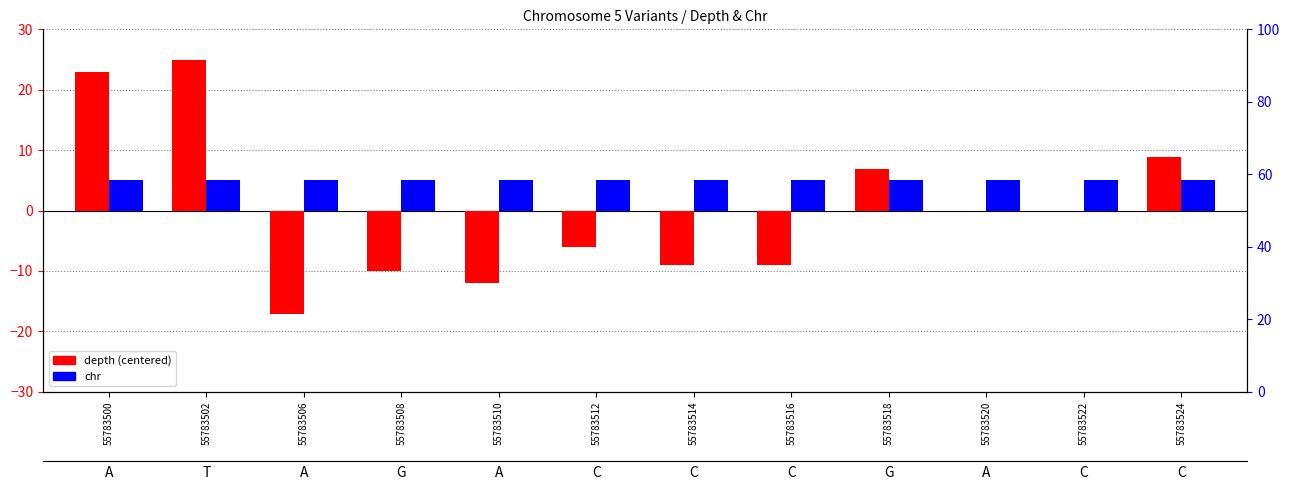

The value of depth (centered) at 55783512 is -6.1. True or false?

True